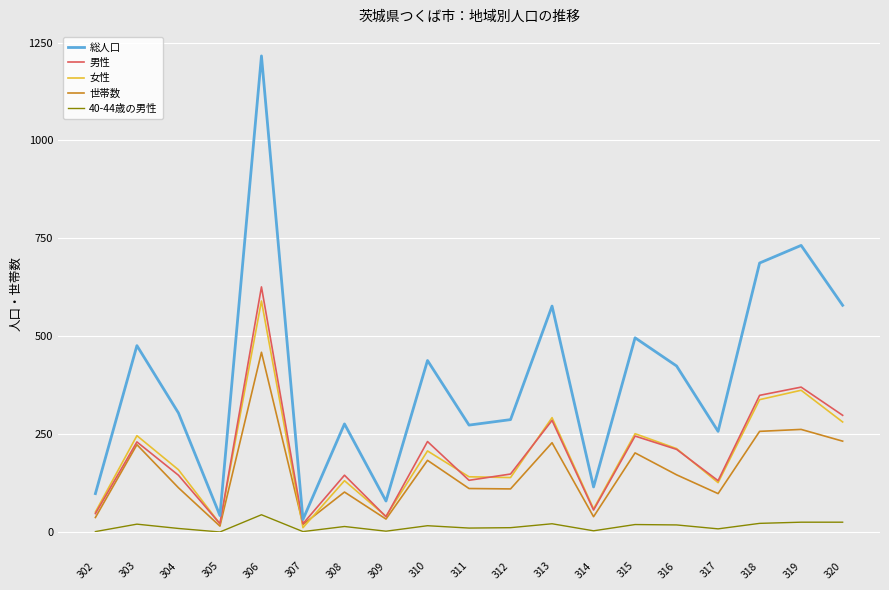

At how many categories does at least one series exceed 296?

10